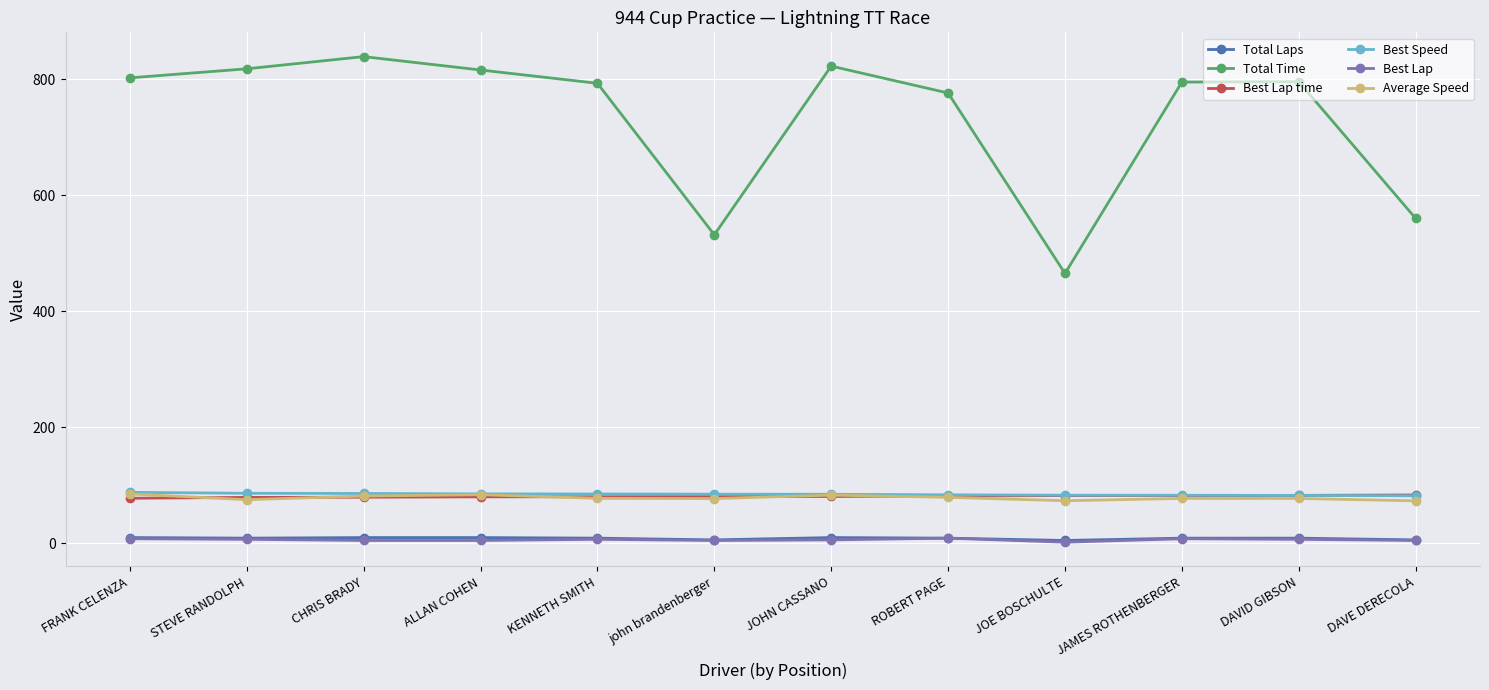

How many values in the Best Lap time series are below 80?

3